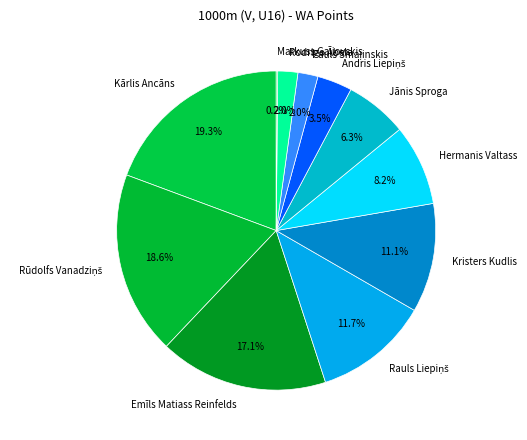

What portion of the pie excludes Kārlis Ancāns?

80.7%